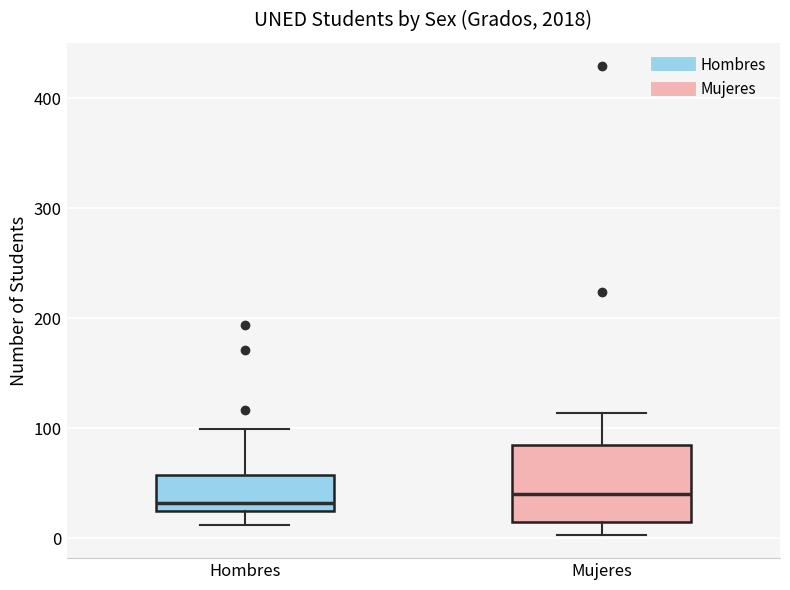

Reading left to right, transcribe this box plot: for each box, give where its median line is, the range the box spans, and where its two whiskers end, as read against the y-axis. The values are not printed on the chart, so give them approximately, as read against the axis.

Hombres: median 30 (just above the box's lower edge), box 30 to 60, whiskers 10 to 100
Mujeres: median 40, box 20 to 90, whiskers 0 to 110